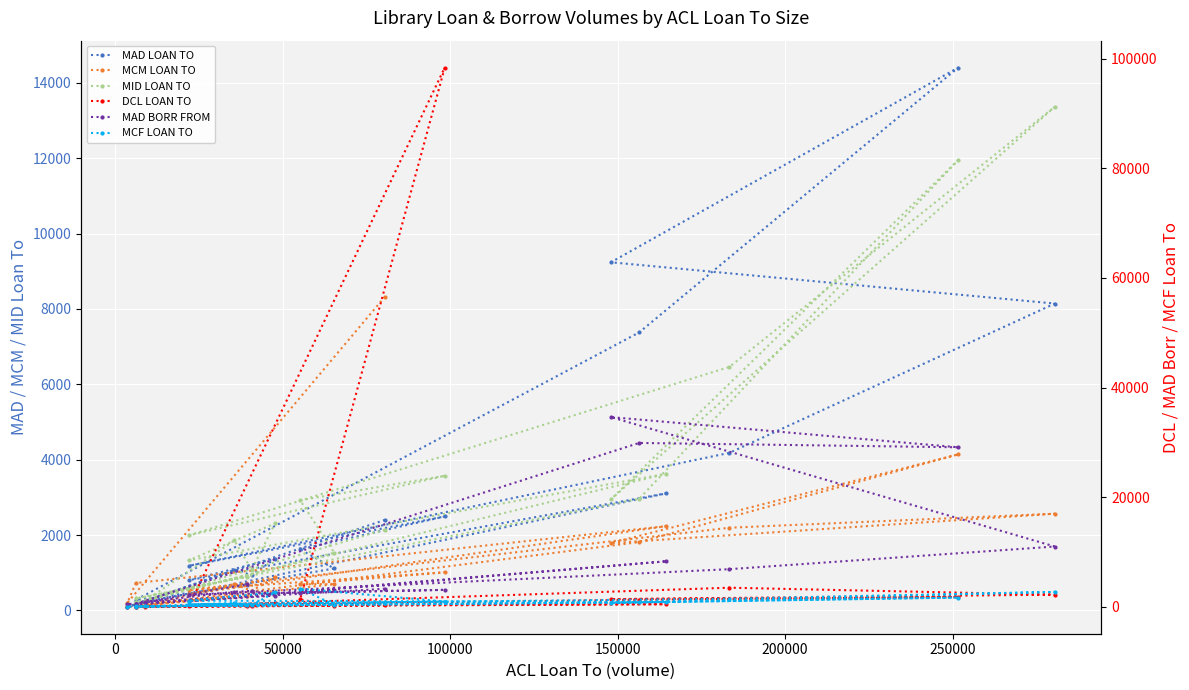

True or false: MCM LOAN TO and MCF LOAN TO intersect in this chart.

True